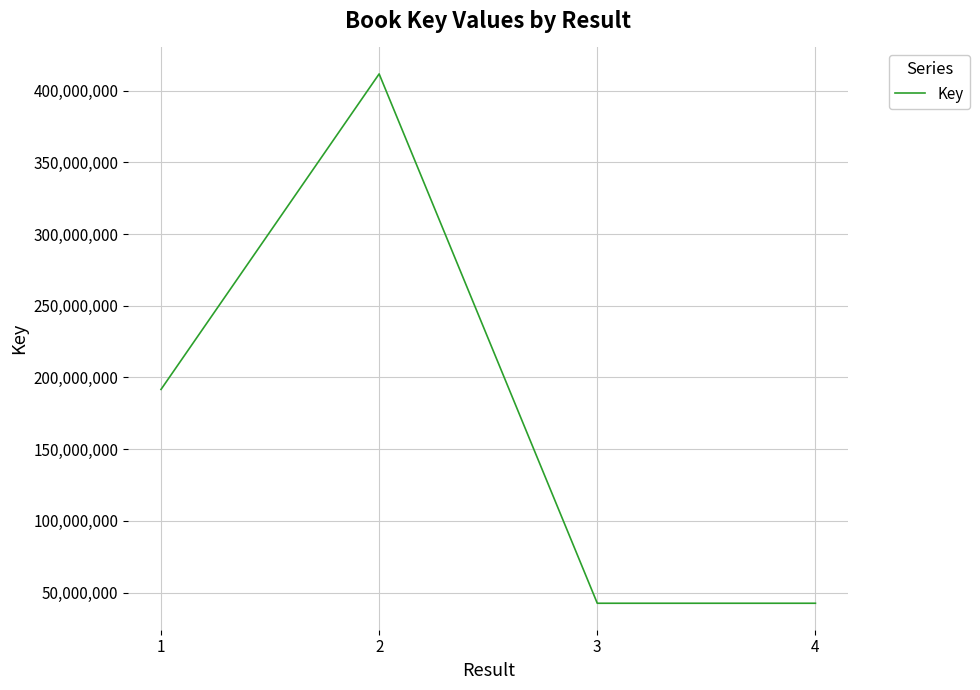

Is this an area chart (filled region under the line)?

No